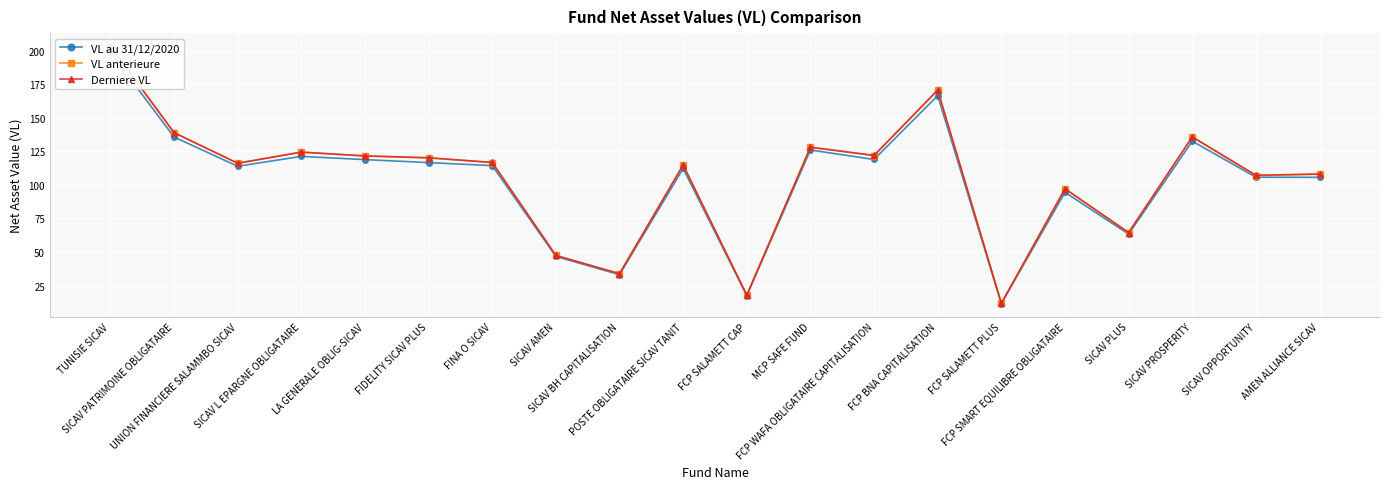

Reading left to right, what are all the values shown in this chart?

VL au 31/12/2020: 198.8	135.7	113.9	121.2	118.8	116.6	114.4	46.7	33.1	112.2	17.5	126.0	118.9	166.5	11.6	94.5	63.4	132.6	105.7	105.6
VL anterieure: 203.3	138.9	116.1	124.4	121.5	120.1	116.7	47.5	33.9	114.8	17.9	128.0	121.9	170.5	11.8	97.1	64.5	135.6	107.0	108.0
Derniere VL: 203.4	138.9	116.1	124.4	121.6	120.2	116.7	47.5	33.9	114.9	17.9	128.1	121.9	170.6	11.8	97.1	64.5	135.8	107.2	108.1